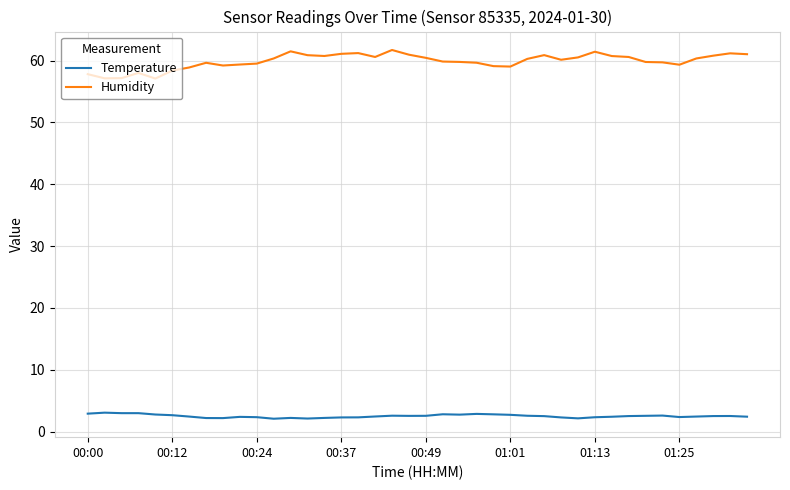

True or false: Temperature and Humidity cross at least once.

False